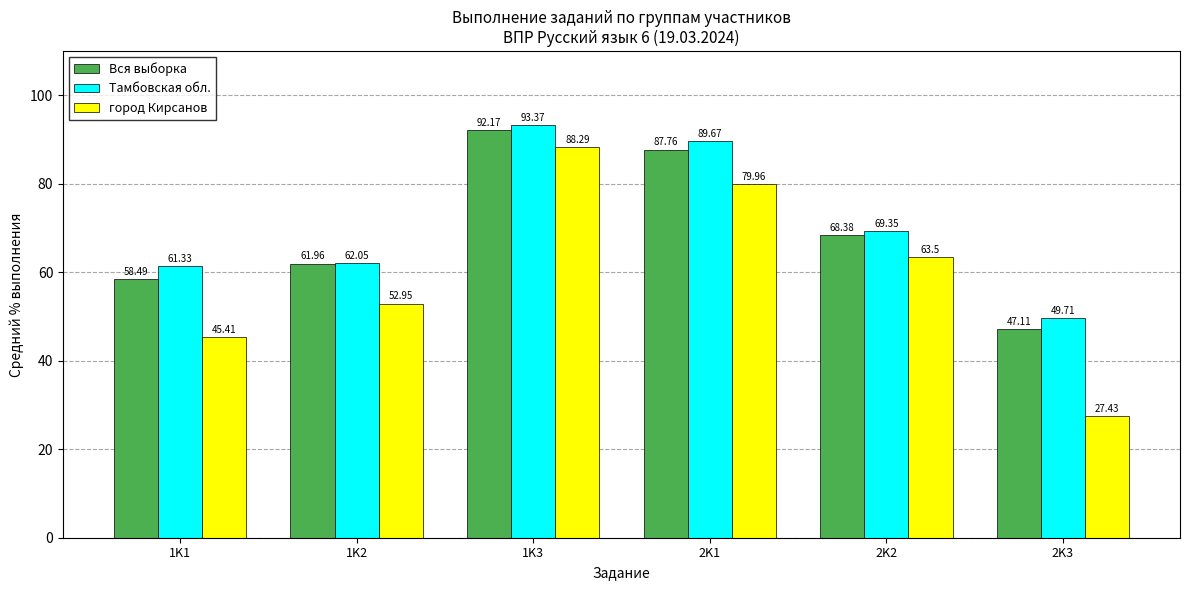

What is the approximate value of город Кирсанов at 2K3?

27.4